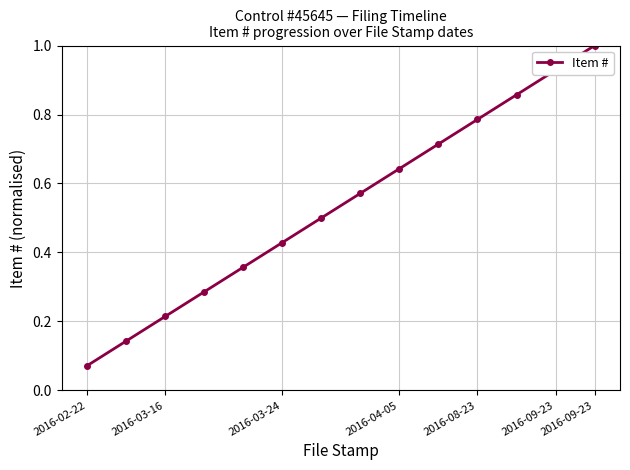

What is the maximum value shown in the chart?

1.0